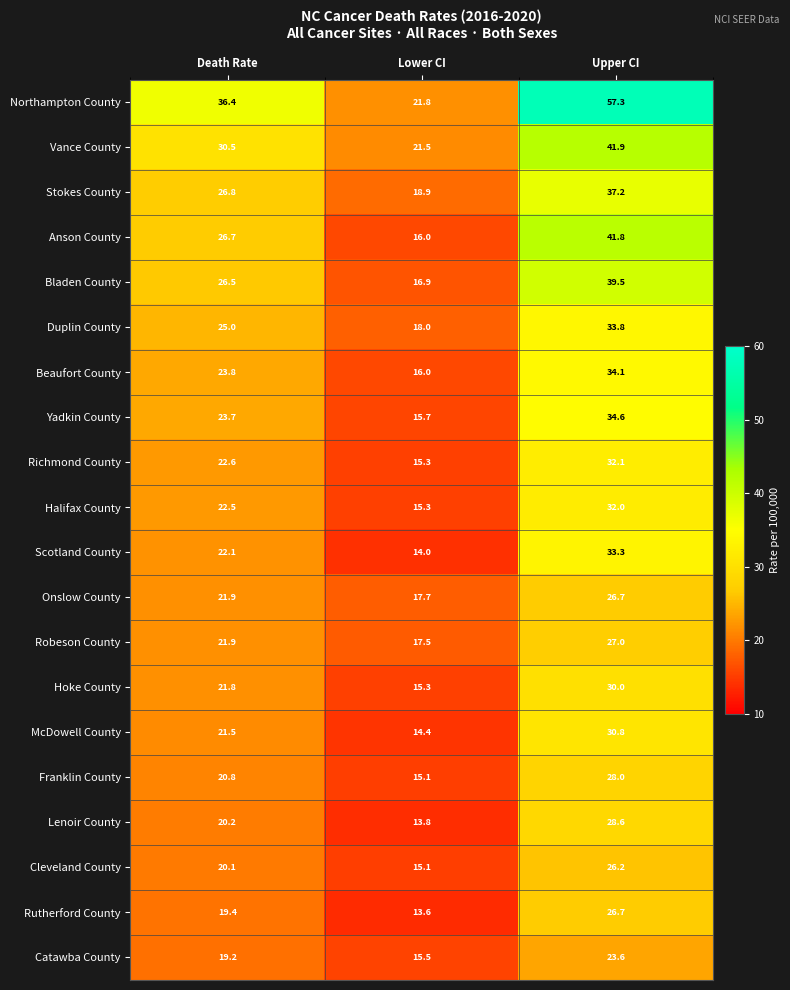

Which series has the widest spread of values?

Northampton County